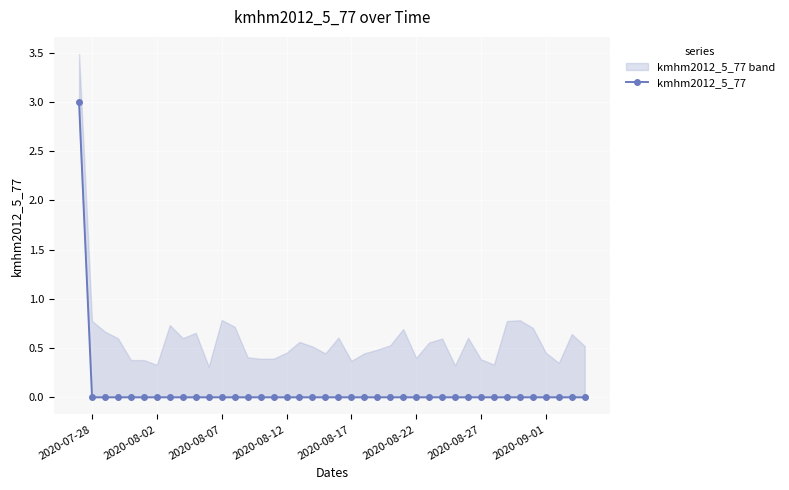

Does the chart display data point markers on the line(s)?

Yes